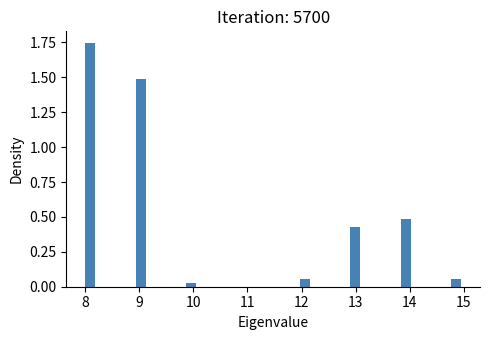

Read against the x-axis, roughly where is the centre of the tallest bar?

8.1